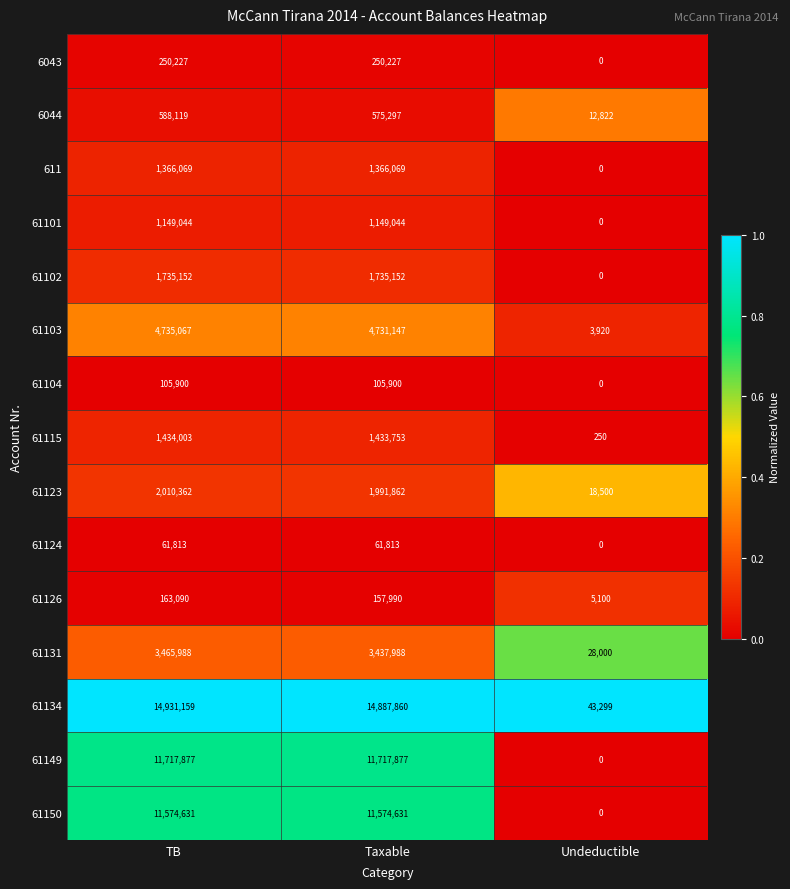

Between TB and Taxable, which series saw the biggest shift?

61134